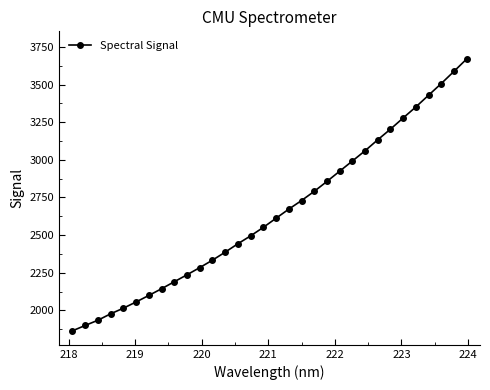

What is the sum of all values?

84709.1